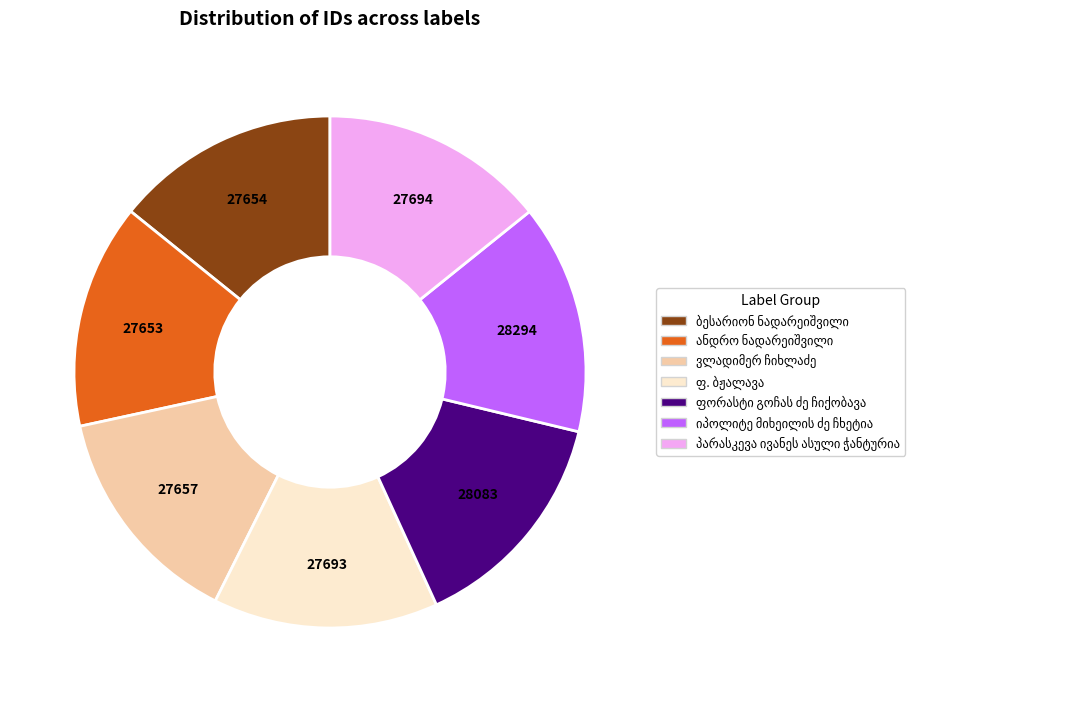

Does any single category account for the majority?

No